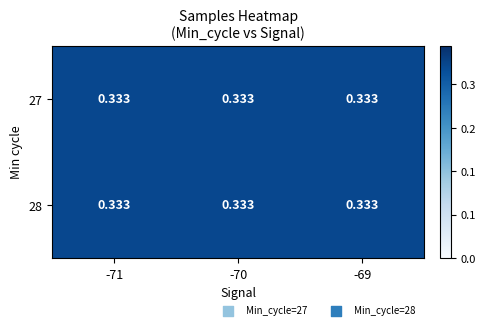

True or false: 28 has a value of 0.5 at -70.

False